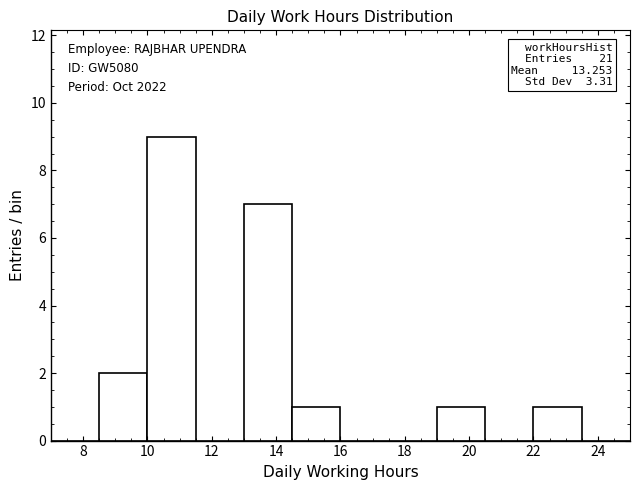

Which range on the x-axis has the tallest bar?

10.0 to 11.5